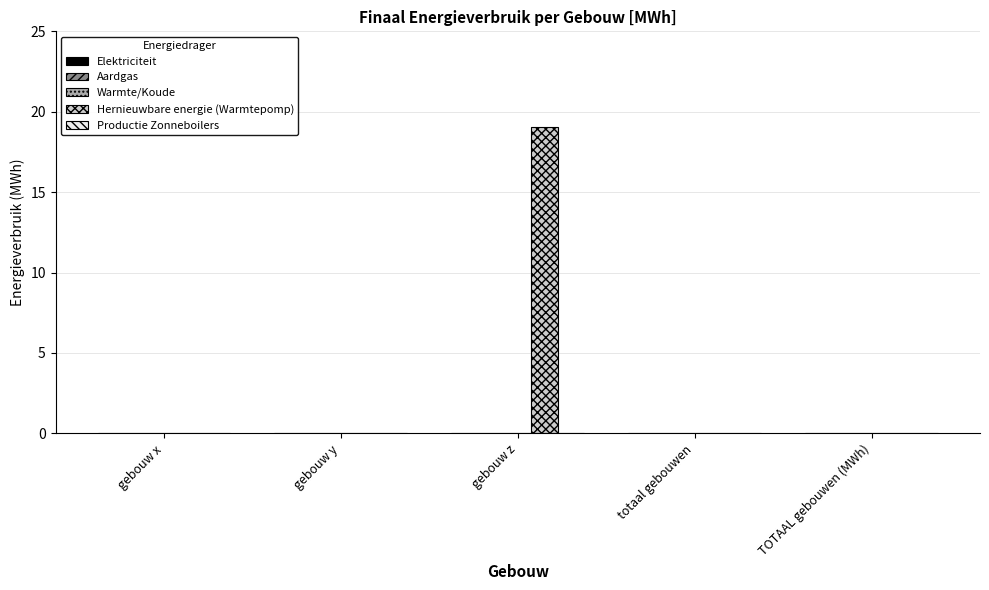

Is it true that the value at gebouw z is 9.9?

False